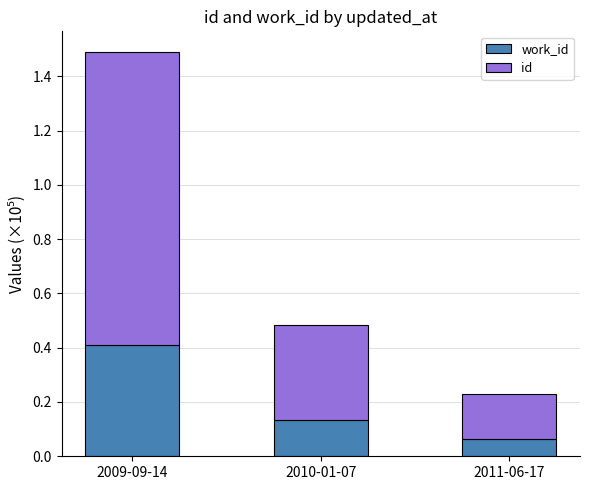

At which category is the sum across all series the highest?

2009-09-14